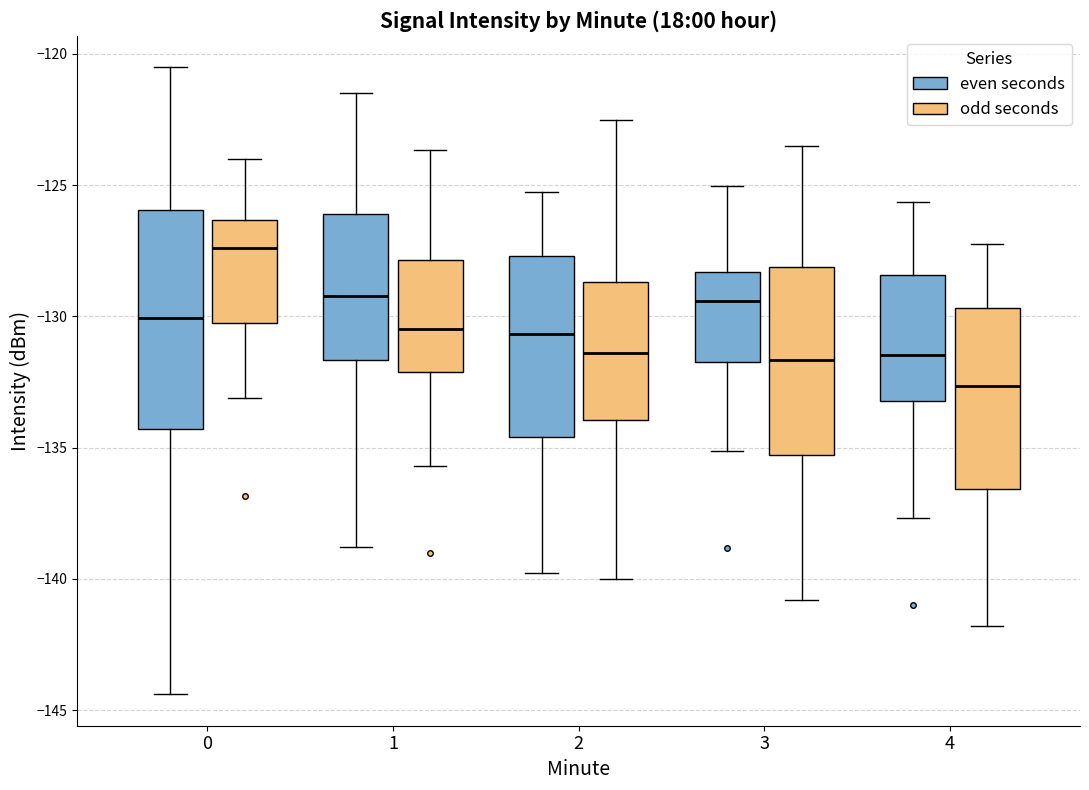

Which box has the lowest median line?

4 (odd seconds)